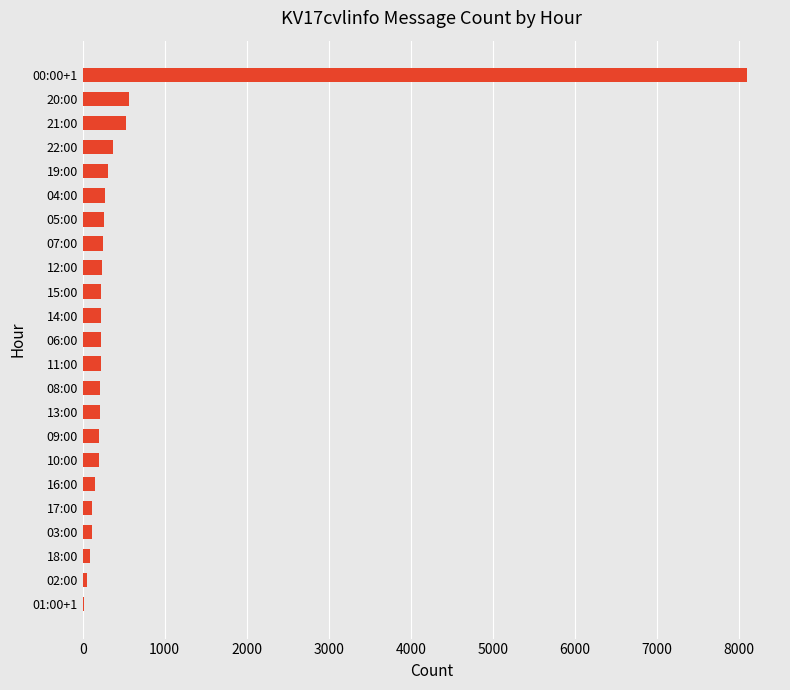

Which has a higher value, 20:00 or 15:00?

20:00